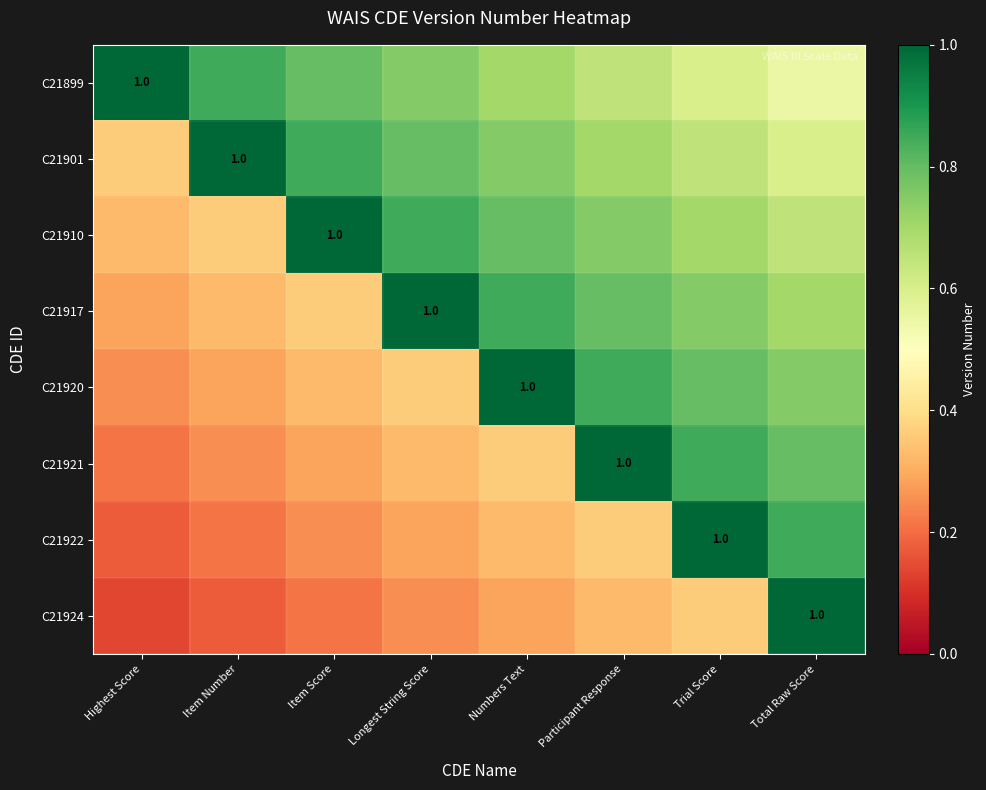

How many distinct data groups are displayed?

8